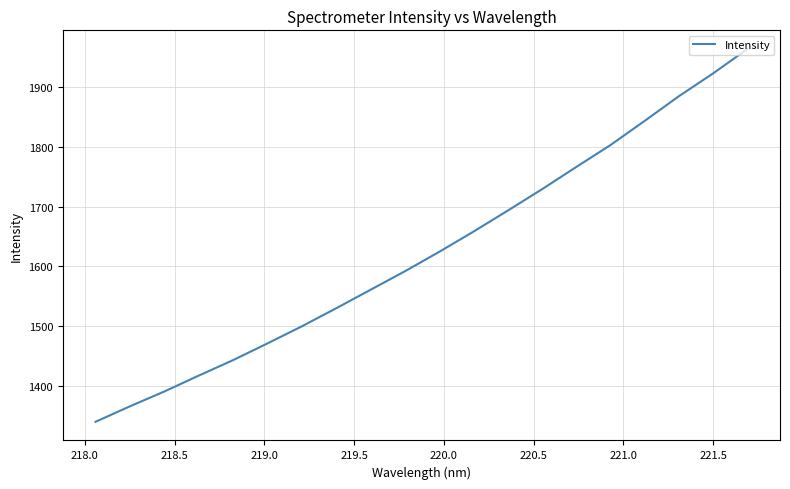

What is the difference between the second highest and second lowest values?

557.9